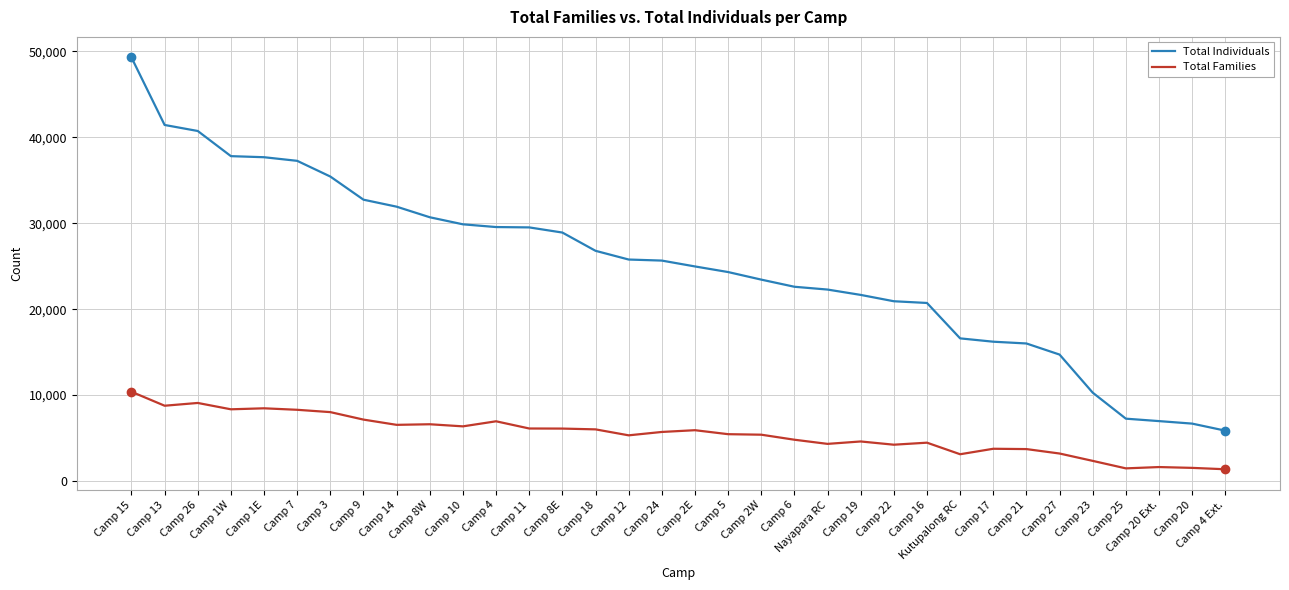

True or false: Total Individuals has a value of 20927 at Camp 22.

True